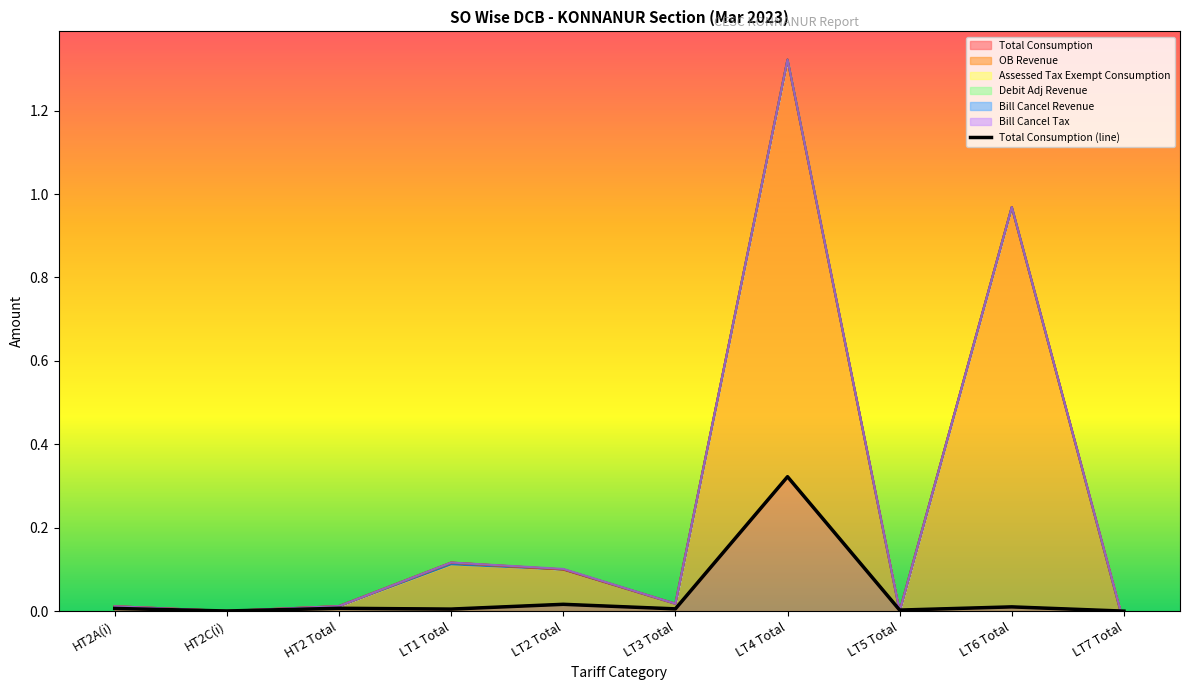

List the labels in order of value, smallest first.

LT7 Total, HT2C(i), LT5 Total, LT1 Total, LT3 Total, HT2A(i), HT2 Total, LT6 Total, LT2 Total, LT4 Total